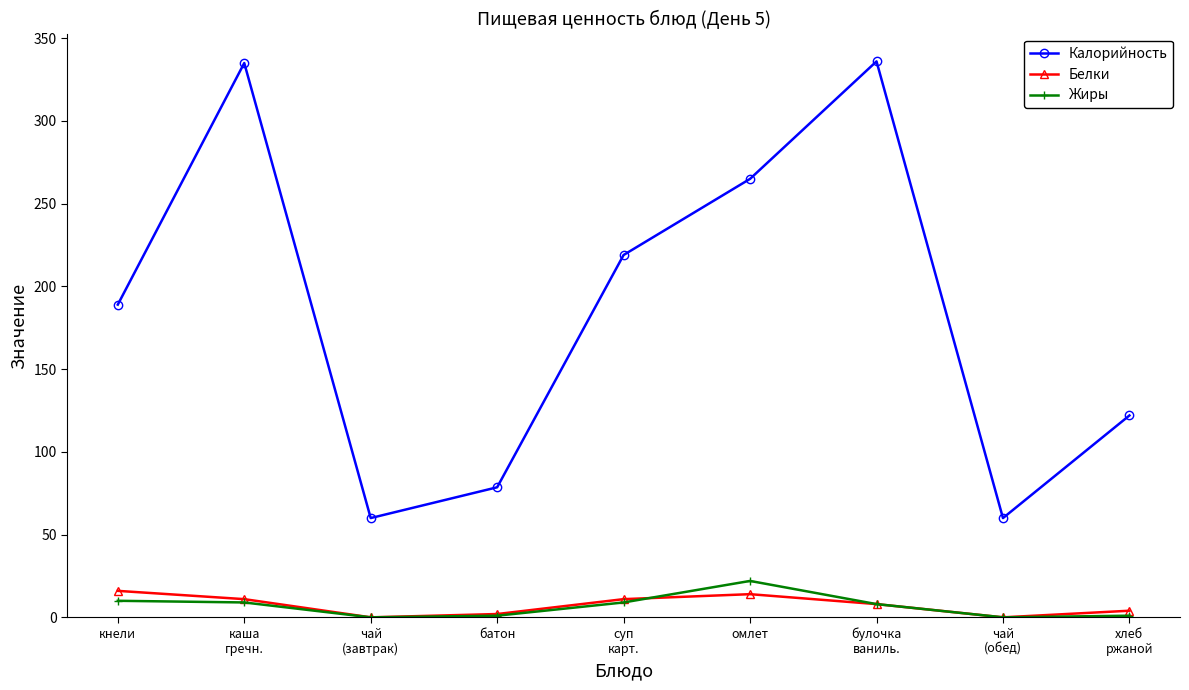

True or false: Калорийность has a value of 189.0 at кнели.

True